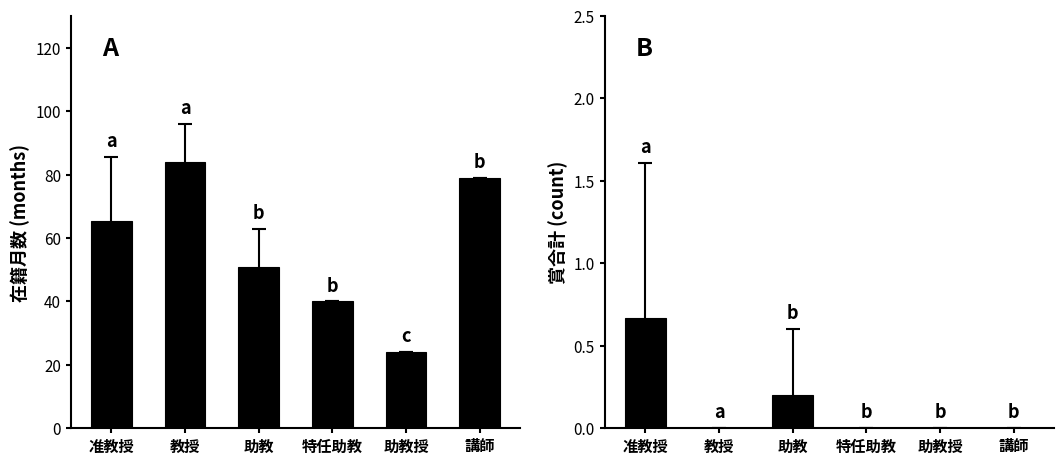

What is the label of the 6th bar from the left?

講師